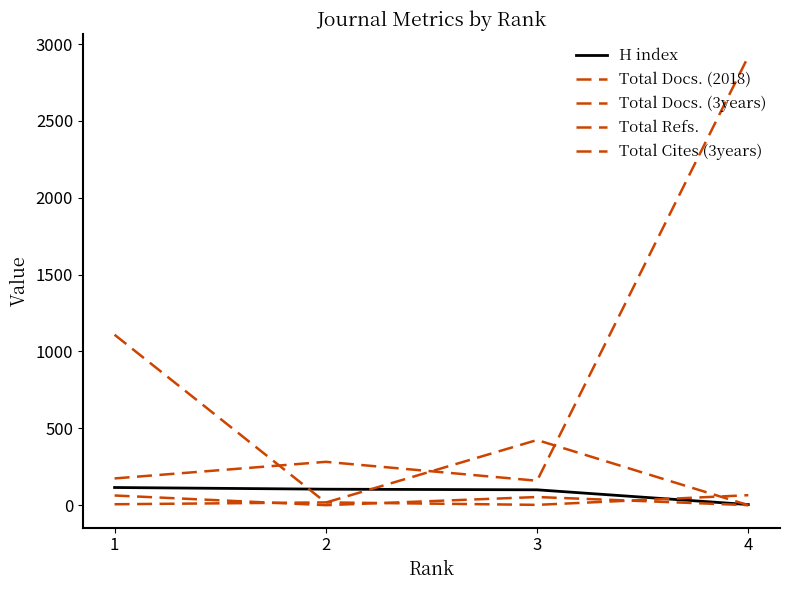

Reading right to left, list all the values displayed in this chart.

H index: 4=4	3=100	2=104	1=115
Total Docs. (2018): 4=65	3=2	2=18	1=6
Total Docs. (3years): 4=0	3=53	2=0	1=63
Total Refs.: 4=2920	3=159	2=282	1=174
Total Cites (3years): 4=0	3=424	2=17	1=1109